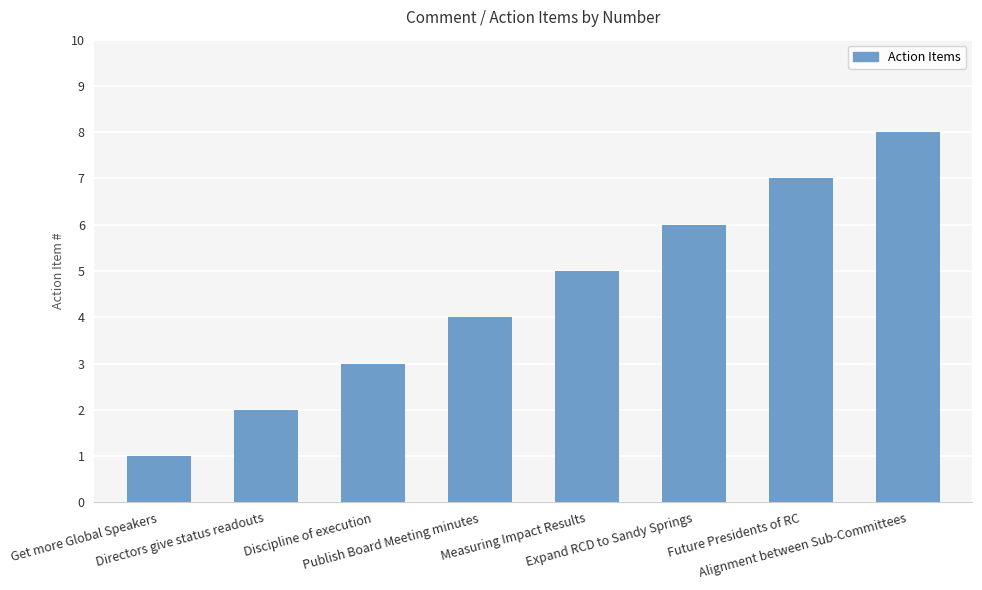

What is the label of the 6th bar from the right?

Discipline of execution